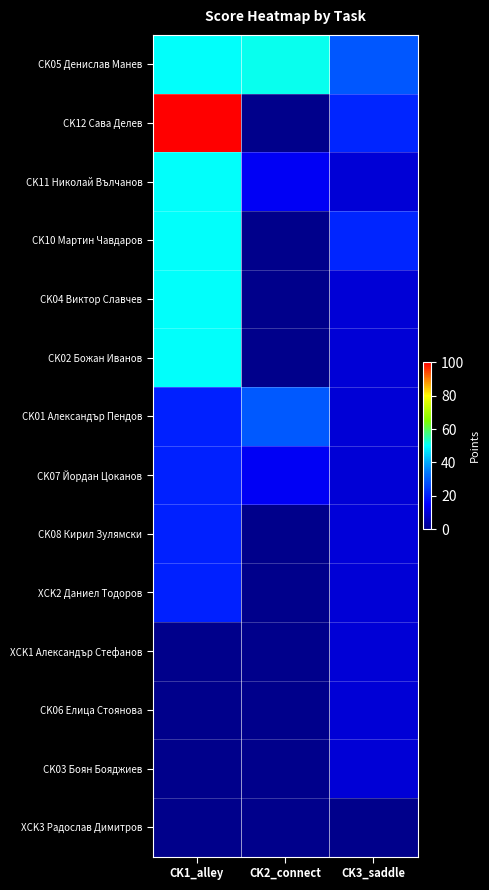

Reading left to right, transcribe all the data shown in this chart.

CK05 Денислав Манев: CK1_alley=50.0	CK2_connect=51.0	CK3_saddle=28.9
CK12 Сава Делев: CK1_alley=100.0	CK2_connect=0.0	CK3_saddle=21.0
CK11 Николай Вълчанов: CK1_alley=50.0	CK2_connect=14.0	CK3_saddle=10.0
CK10 Мартин Чавдаров: CK1_alley=50.0	CK2_connect=0.0	CK3_saddle=21.0
CK04 Виктор Славчев: CK1_alley=50.0	CK2_connect=0.0	CK3_saddle=10.0
CK02 Божан Иванов: CK1_alley=50.0	CK2_connect=0.0	CK3_saddle=10.0
CK01 Александър Пендов: CK1_alley=20.0	CK2_connect=29.0	CK3_saddle=10.0
CK07 Йордан Цоканов: CK1_alley=20.0	CK2_connect=14.0	CK3_saddle=10.0
CK08 Кирил Зулямски: CK1_alley=20.0	CK2_connect=0.0	CK3_saddle=10.4
XCK2 Даниел Тодоров: CK1_alley=20.0	CK2_connect=0.0	CK3_saddle=10.0
XCK1 Александър Стефанов: CK1_alley=0.0	CK2_connect=0.0	CK3_saddle=10.0
CK06 Елица Стоянова: CK1_alley=0.0	CK2_connect=0.0	CK3_saddle=10.0
CK03 Боян Бояджиев: CK1_alley=0.0	CK2_connect=0.0	CK3_saddle=10.0
XCK3 Радослав Димитров: CK1_alley=0.0	CK2_connect=0.0	CK3_saddle=0.0